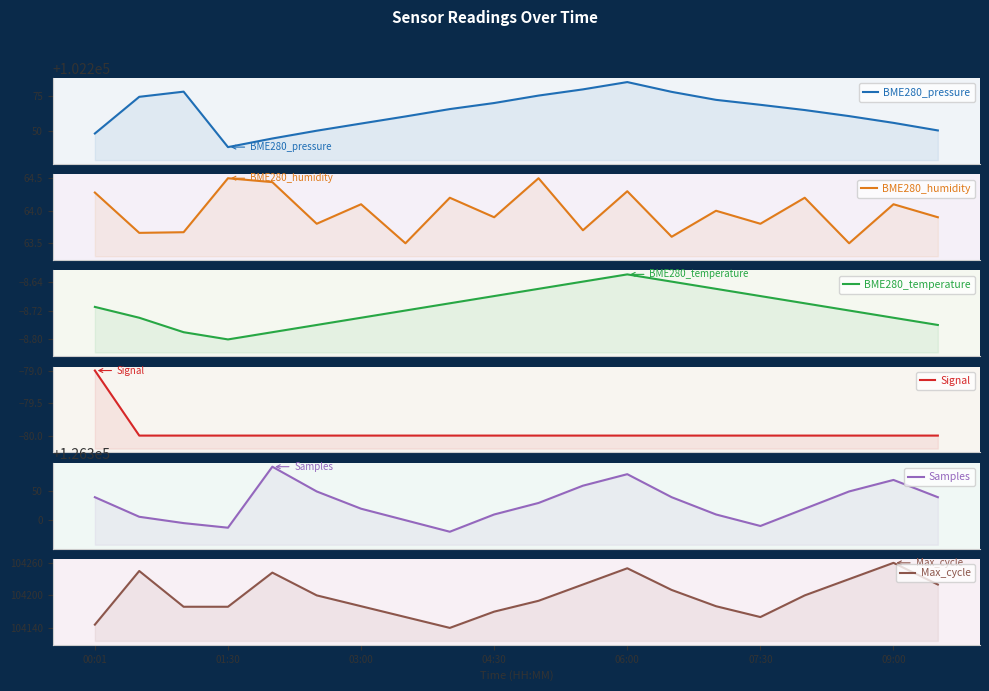

Which series changed the most between 06:00 and 17?

Samples